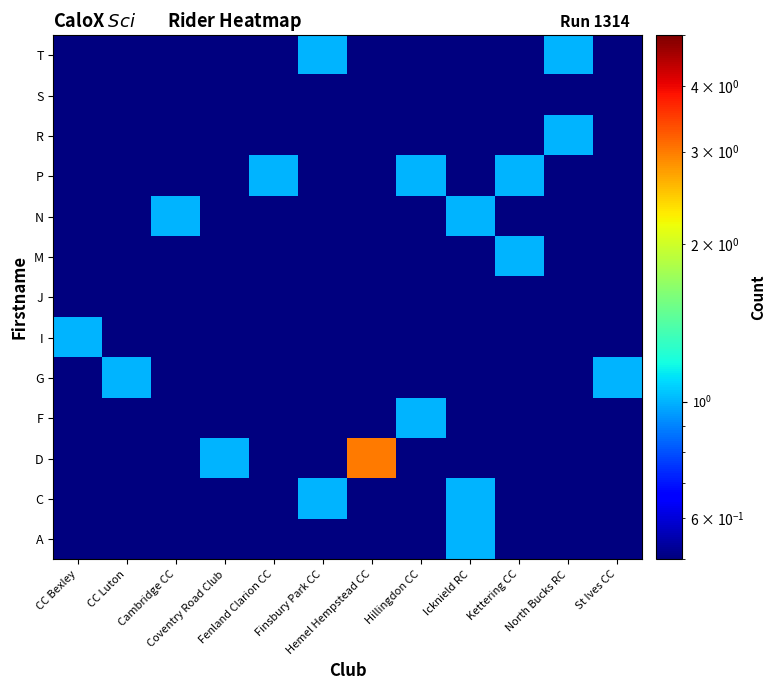

Reading left to right, extract all data points from this chart.

A: CC Bexley=0.1	CC Luton=0.1	Cambridge CC=0.1	Coventry Road Club=0.1	Fenland Clarion CC=0.1	Finsbury Park CC=0.1	Hemel Hempstead CC=0.1	Hillingdon CC=0.1	Icknield RC=1.0	Kettering CC=0.1	North Bucks RC=0.1	St Ives CC=0.1
C: CC Bexley=0.1	CC Luton=0.1	Cambridge CC=0.1	Coventry Road Club=0.1	Fenland Clarion CC=0.1	Finsbury Park CC=1.0	Hemel Hempstead CC=0.1	Hillingdon CC=0.1	Icknield RC=1.0	Kettering CC=0.1	North Bucks RC=0.1	St Ives CC=0.1
D: CC Bexley=0.1	CC Luton=0.1	Cambridge CC=0.1	Coventry Road Club=1.0	Fenland Clarion CC=0.1	Finsbury Park CC=0.1	Hemel Hempstead CC=3.0	Hillingdon CC=0.1	Icknield RC=0.1	Kettering CC=0.1	North Bucks RC=0.1	St Ives CC=0.1
F: CC Bexley=0.1	CC Luton=0.1	Cambridge CC=0.1	Coventry Road Club=0.1	Fenland Clarion CC=0.1	Finsbury Park CC=0.1	Hemel Hempstead CC=0.1	Hillingdon CC=1.0	Icknield RC=0.1	Kettering CC=0.1	North Bucks RC=0.1	St Ives CC=0.1
G: CC Bexley=0.1	CC Luton=1.0	Cambridge CC=0.1	Coventry Road Club=0.1	Fenland Clarion CC=0.1	Finsbury Park CC=0.1	Hemel Hempstead CC=0.1	Hillingdon CC=0.1	Icknield RC=0.1	Kettering CC=0.1	North Bucks RC=0.1	St Ives CC=1.0
I: CC Bexley=1.0	CC Luton=0.1	Cambridge CC=0.1	Coventry Road Club=0.1	Fenland Clarion CC=0.1	Finsbury Park CC=0.1	Hemel Hempstead CC=0.1	Hillingdon CC=0.1	Icknield RC=0.1	Kettering CC=0.1	North Bucks RC=0.1	St Ives CC=0.1
J: CC Bexley=0.1	CC Luton=0.1	Cambridge CC=0.1	Coventry Road Club=0.1	Fenland Clarion CC=0.1	Finsbury Park CC=0.1	Hemel Hempstead CC=0.1	Hillingdon CC=0.1	Icknield RC=0.1	Kettering CC=0.1	North Bucks RC=0.1	St Ives CC=0.1
M: CC Bexley=0.1	CC Luton=0.1	Cambridge CC=0.1	Coventry Road Club=0.1	Fenland Clarion CC=0.1	Finsbury Park CC=0.1	Hemel Hempstead CC=0.1	Hillingdon CC=0.1	Icknield RC=0.1	Kettering CC=1.0	North Bucks RC=0.1	St Ives CC=0.1
N: CC Bexley=0.1	CC Luton=0.1	Cambridge CC=1.0	Coventry Road Club=0.1	Fenland Clarion CC=0.1	Finsbury Park CC=0.1	Hemel Hempstead CC=0.1	Hillingdon CC=0.1	Icknield RC=1.0	Kettering CC=0.1	North Bucks RC=0.1	St Ives CC=0.1
P: CC Bexley=0.1	CC Luton=0.1	Cambridge CC=0.1	Coventry Road Club=0.1	Fenland Clarion CC=1.0	Finsbury Park CC=0.1	Hemel Hempstead CC=0.1	Hillingdon CC=1.0	Icknield RC=0.1	Kettering CC=1.0	North Bucks RC=0.1	St Ives CC=0.1
R: CC Bexley=0.1	CC Luton=0.1	Cambridge CC=0.1	Coventry Road Club=0.1	Fenland Clarion CC=0.1	Finsbury Park CC=0.1	Hemel Hempstead CC=0.1	Hillingdon CC=0.1	Icknield RC=0.1	Kettering CC=0.1	North Bucks RC=1.0	St Ives CC=0.1
S: CC Bexley=0.1	CC Luton=0.1	Cambridge CC=0.1	Coventry Road Club=0.1	Fenland Clarion CC=0.1	Finsbury Park CC=0.1	Hemel Hempstead CC=0.1	Hillingdon CC=0.1	Icknield RC=0.1	Kettering CC=0.1	North Bucks RC=0.1	St Ives CC=0.1
T: CC Bexley=0.1	CC Luton=0.1	Cambridge CC=0.1	Coventry Road Club=0.1	Fenland Clarion CC=0.1	Finsbury Park CC=1.0	Hemel Hempstead CC=0.1	Hillingdon CC=0.1	Icknield RC=0.1	Kettering CC=0.1	North Bucks RC=1.0	St Ives CC=0.1